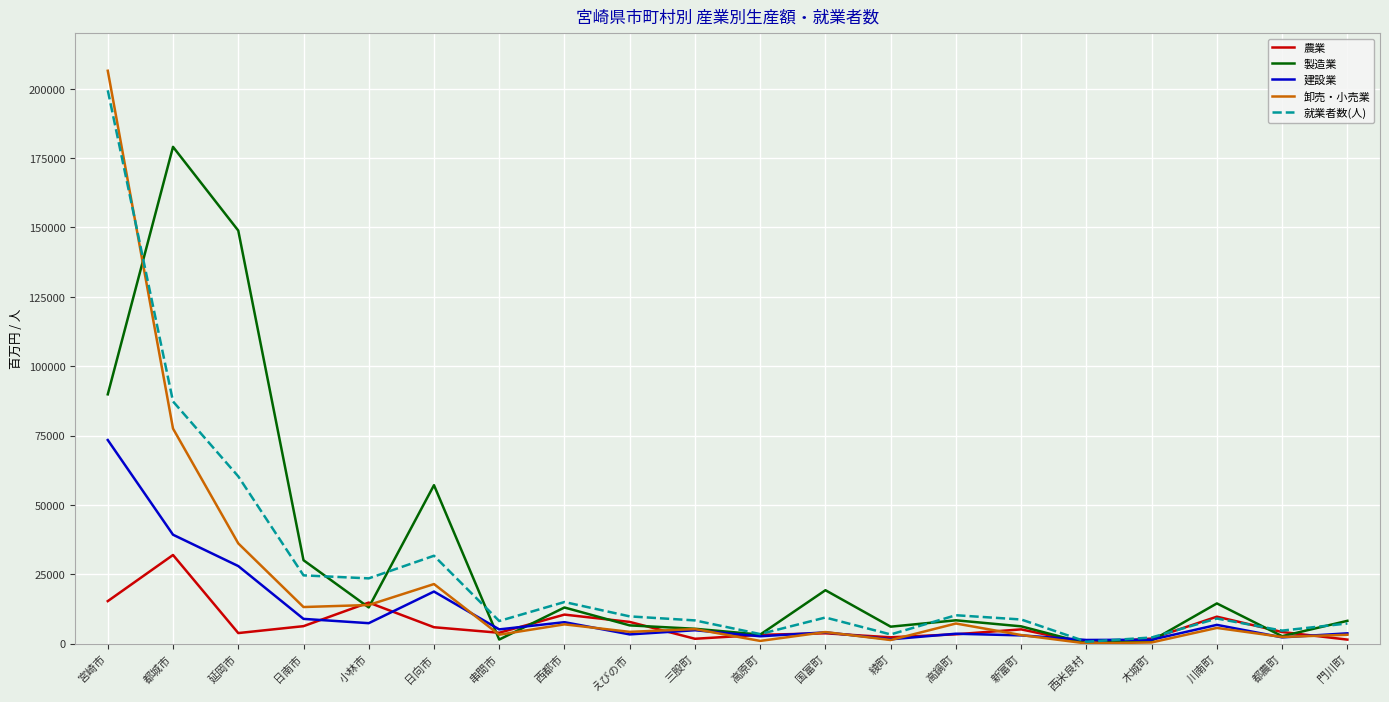

What is the total value across all series at 日向市?

134880.7